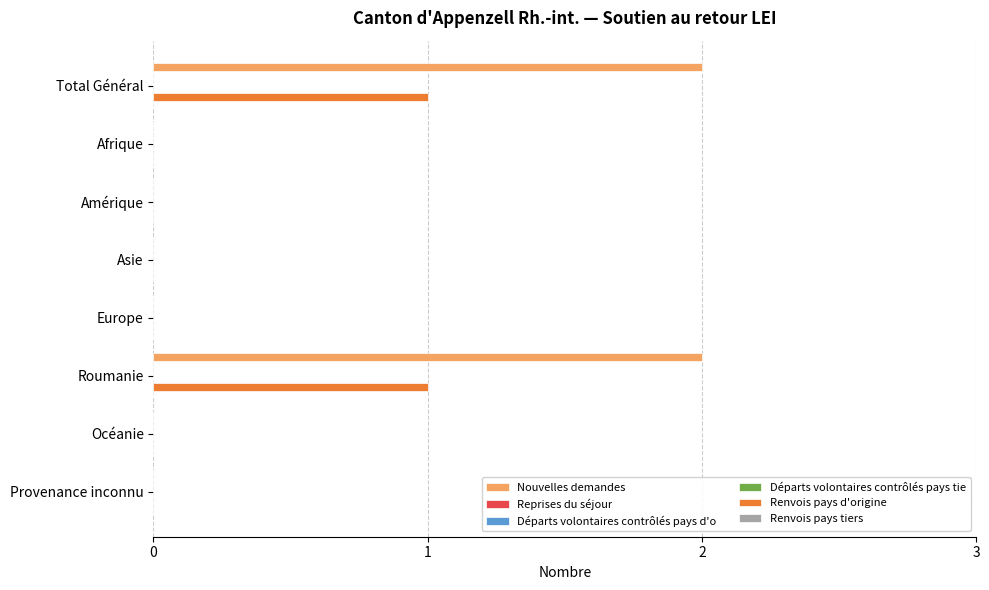

List the series in order of their peak value, lowest first.

Reprises du séjour, Départs volontaires contrôlés pays d'o, Départs volontaires contrôlés pays tie, Renvois pays tiers, Renvois pays d'origine, Nouvelles demandes